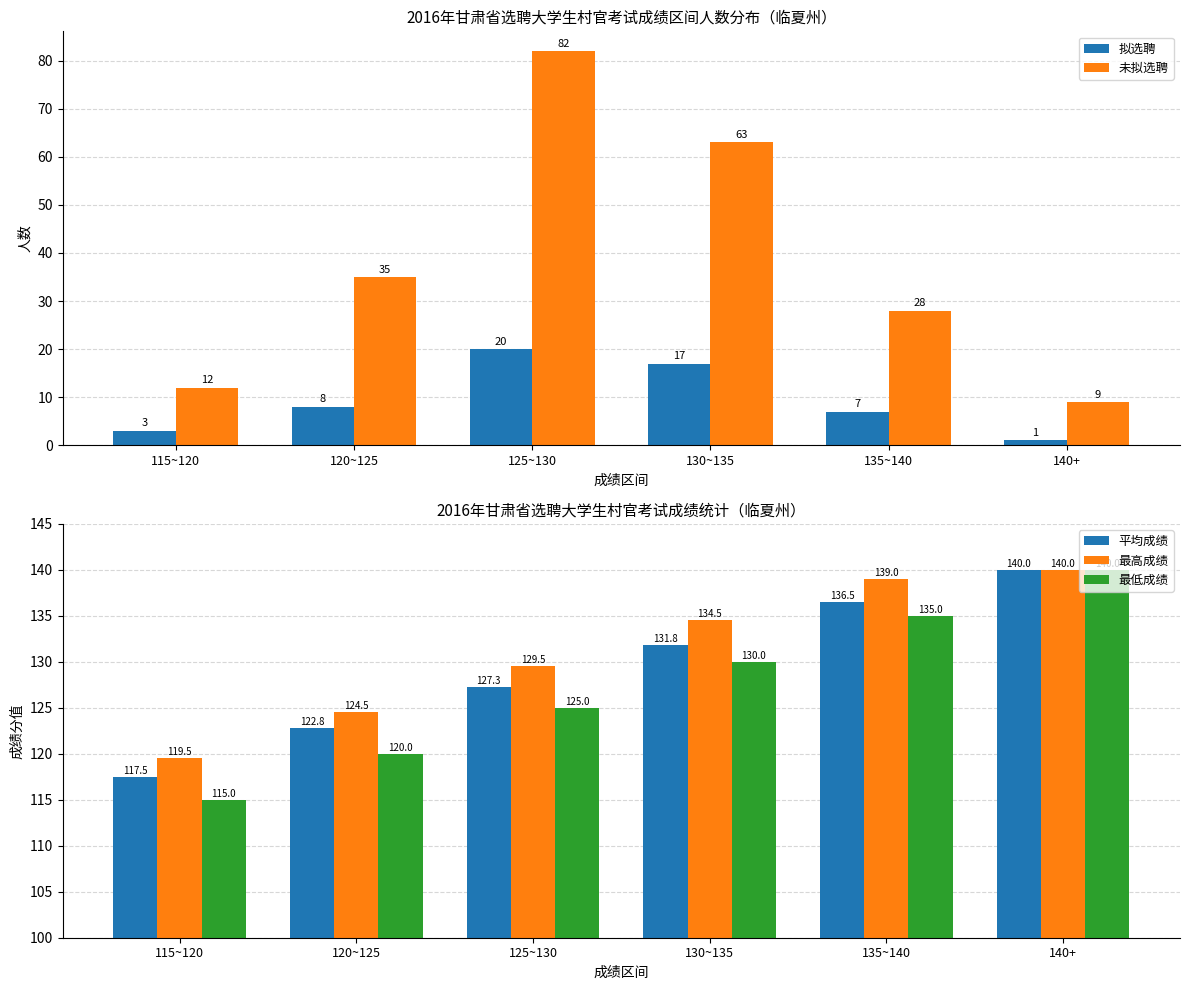

Where is 未拟选聘 nearest to the value 45?

120~125